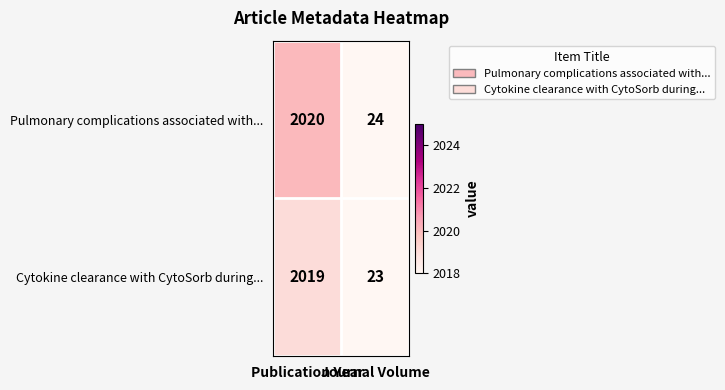

Which label corresponds to the largest value in the chart?

Publication Year